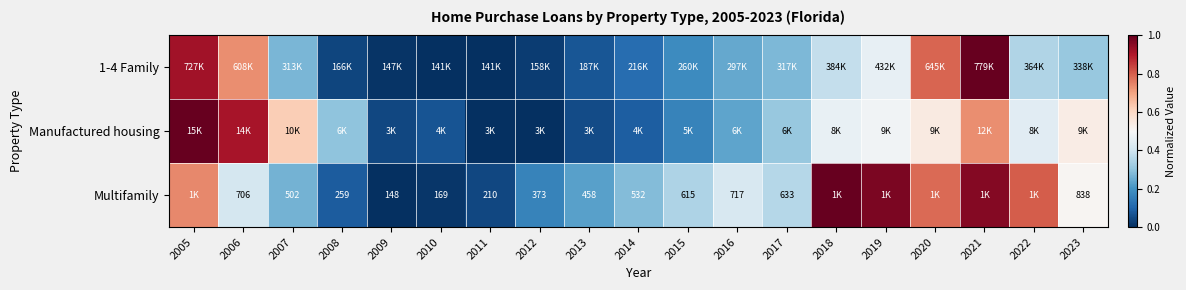

Which series has the largest range (max minus min)?

1-4 Family